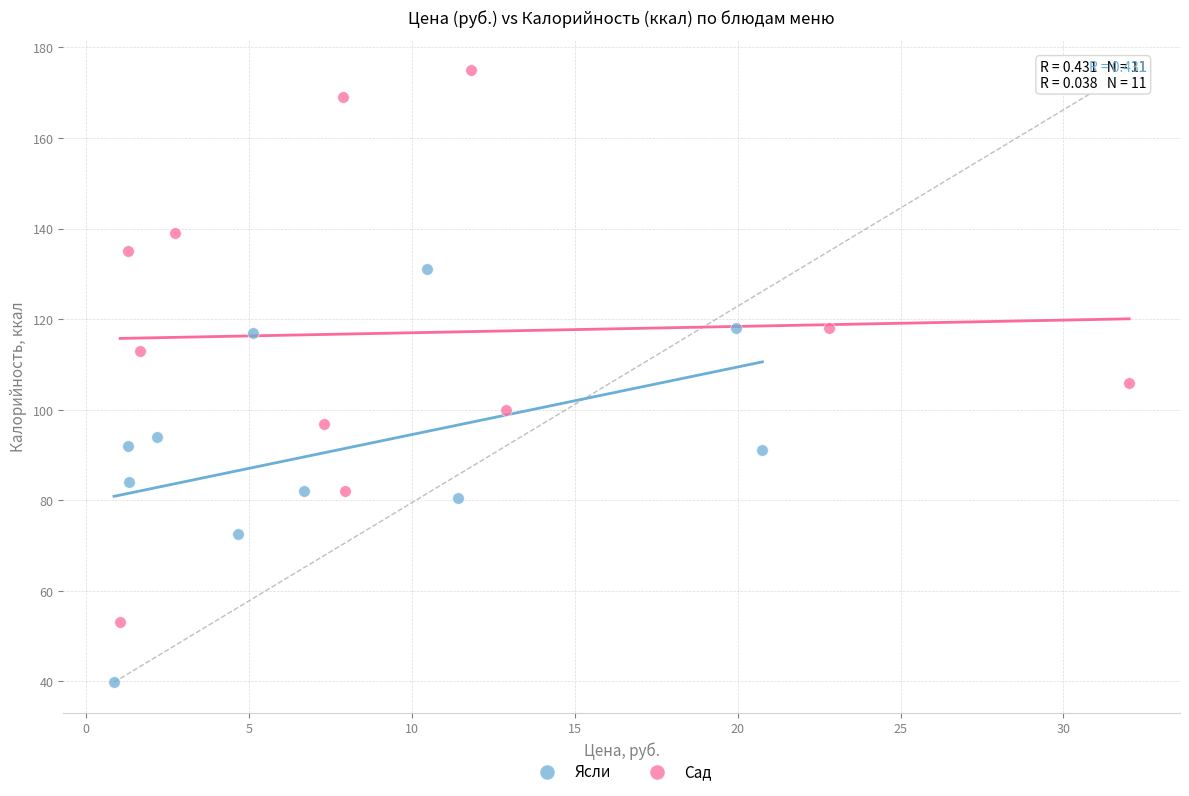

Which series reaches the minimum Y coordinate?

Ясли